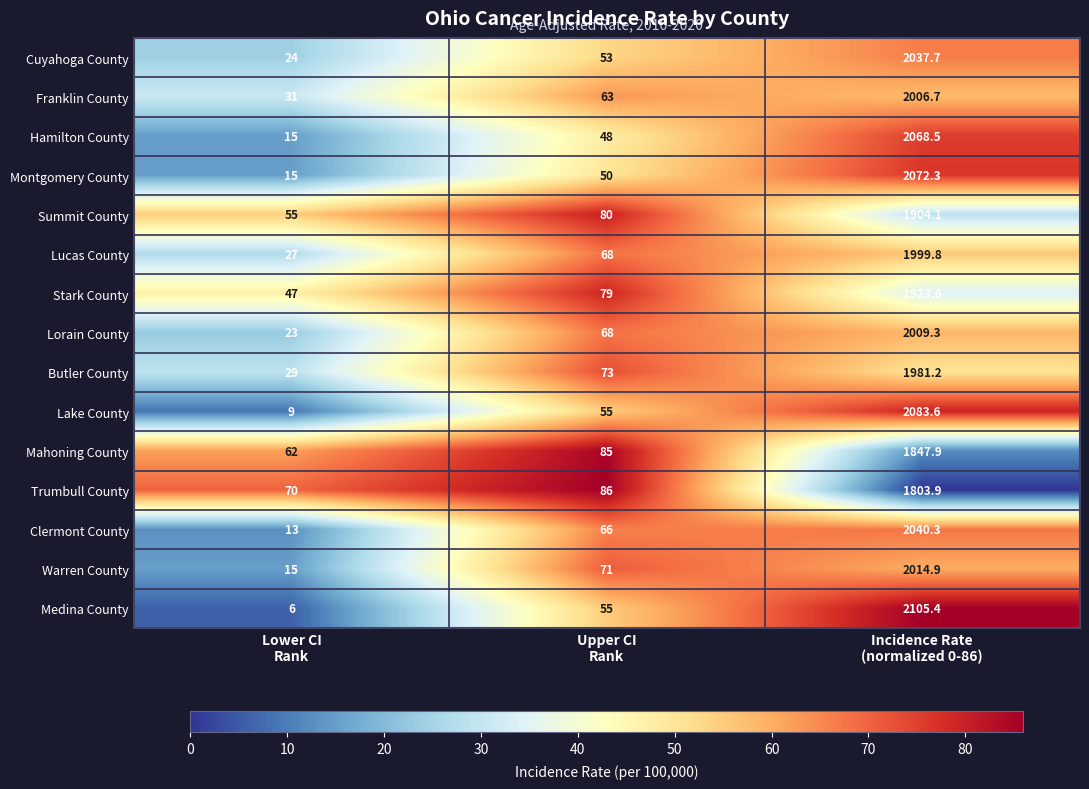

Which series has the widest spread of values?

Medina County